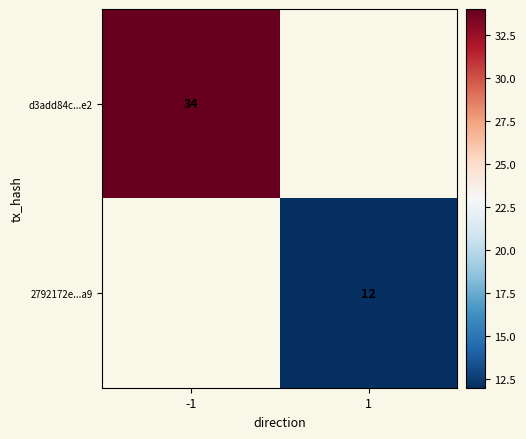

Count the number of categories in the chart.

2